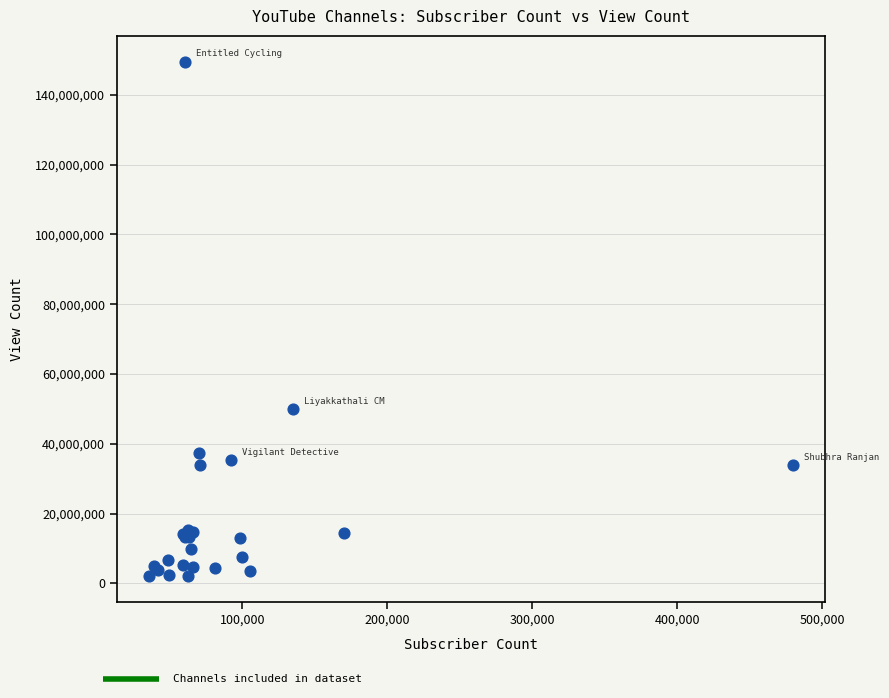

What Y value in the scatter plot is closest to 75780835?

49926788